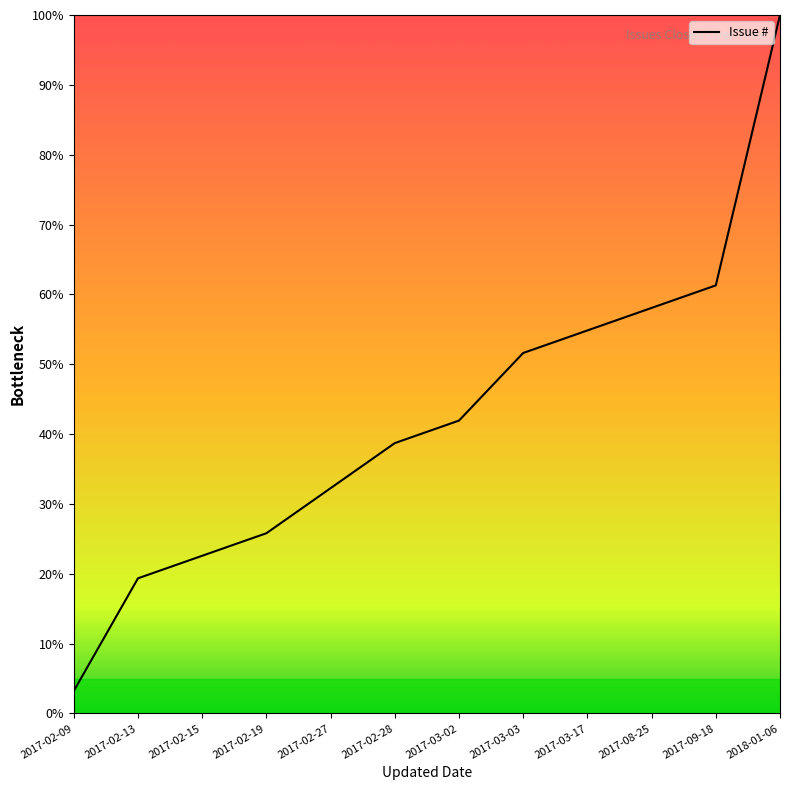

Does the chart have visible grid lines?

No